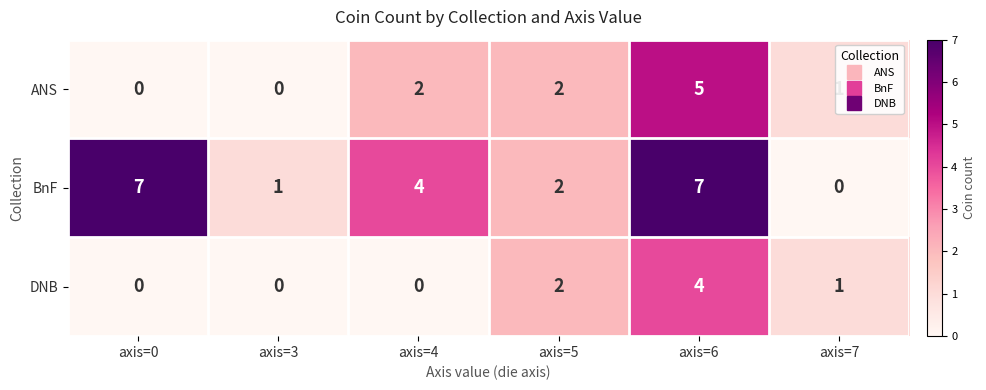

The value of ANS at axis=3 is -2. True or false?

False